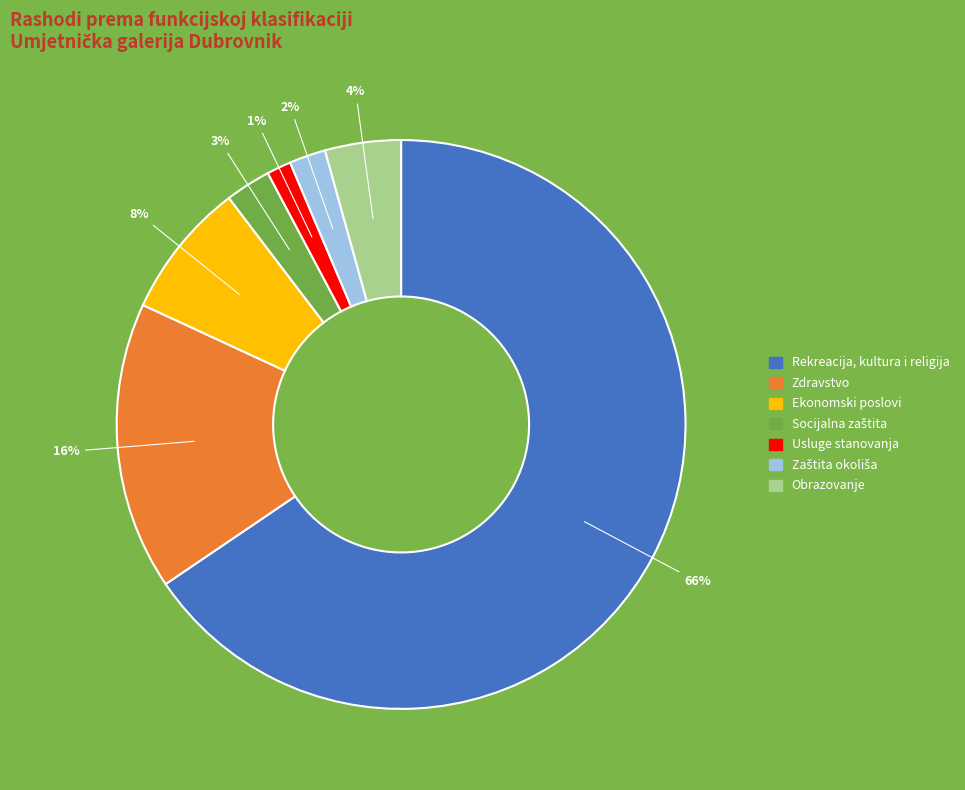

Which slice represents more than half of the pie?

Rekreacija, kultura i religija